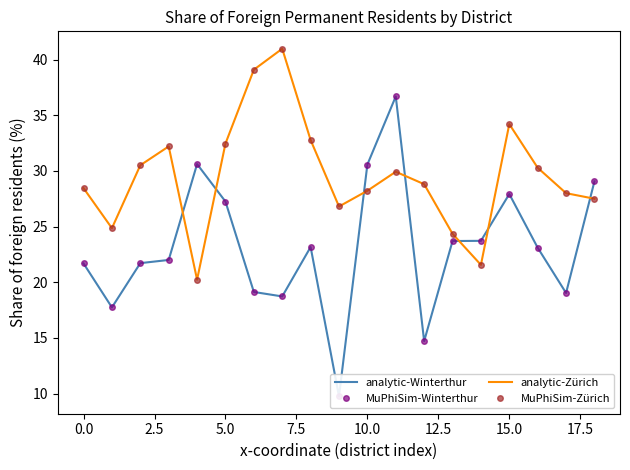

At 11, list the series in order from smallest to largest.

analytic-Zürich, MuPhiSim-Zürich, analytic-Winterthur, MuPhiSim-Winterthur